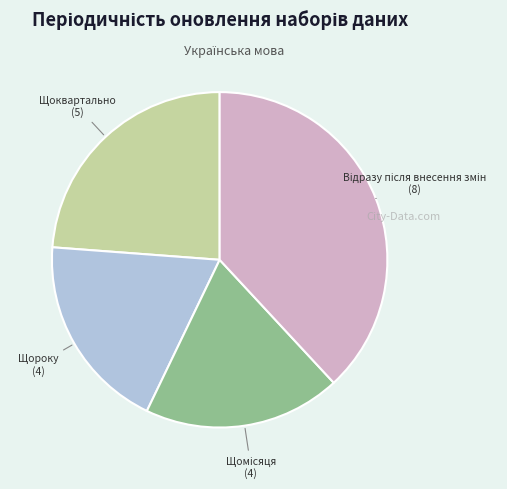

Does Щороку account for over 50% of the chart?

No